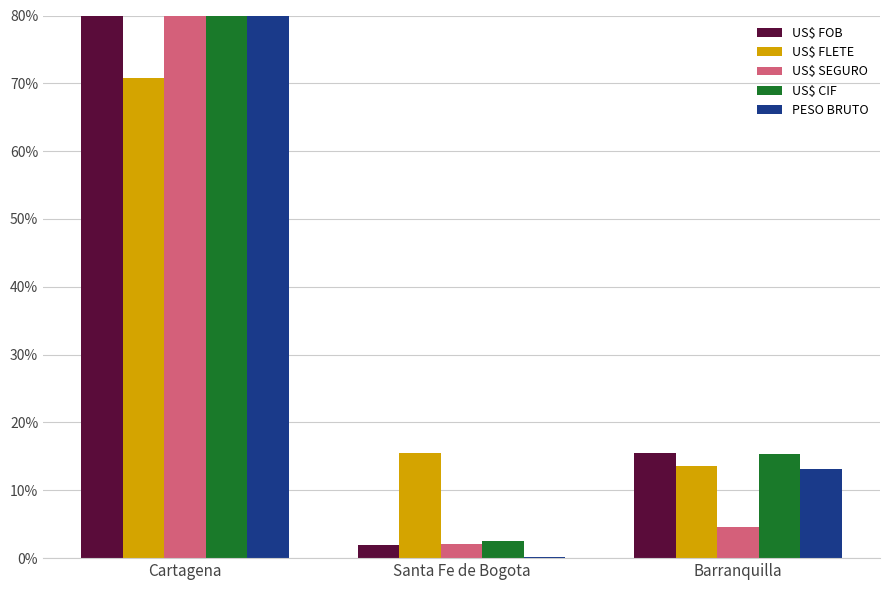

Where is PESO BRUTO nearest to the value 43?

Barranquilla